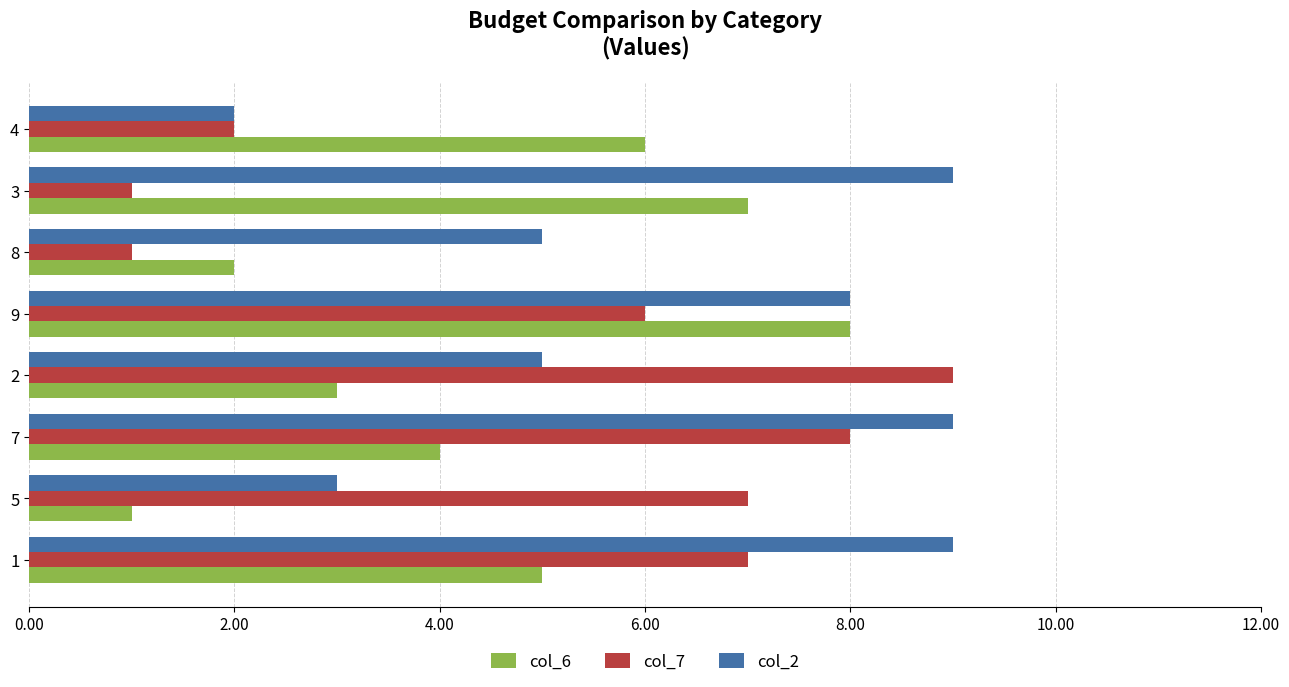

The value of col_2 at 1 is 4. True or false?

False